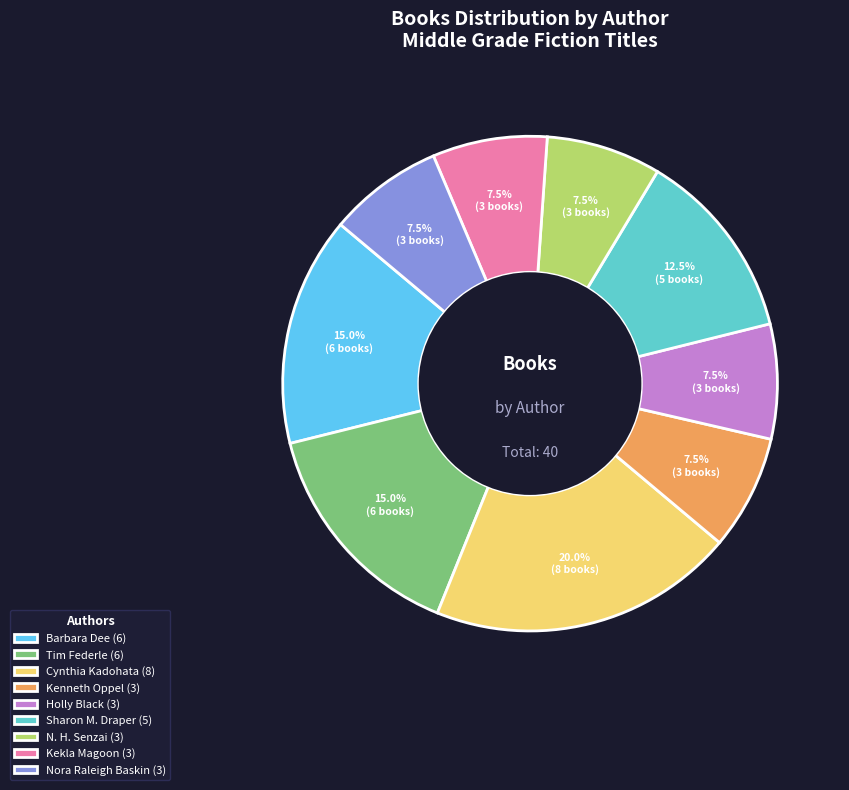

How many slices are in this pie chart?

9